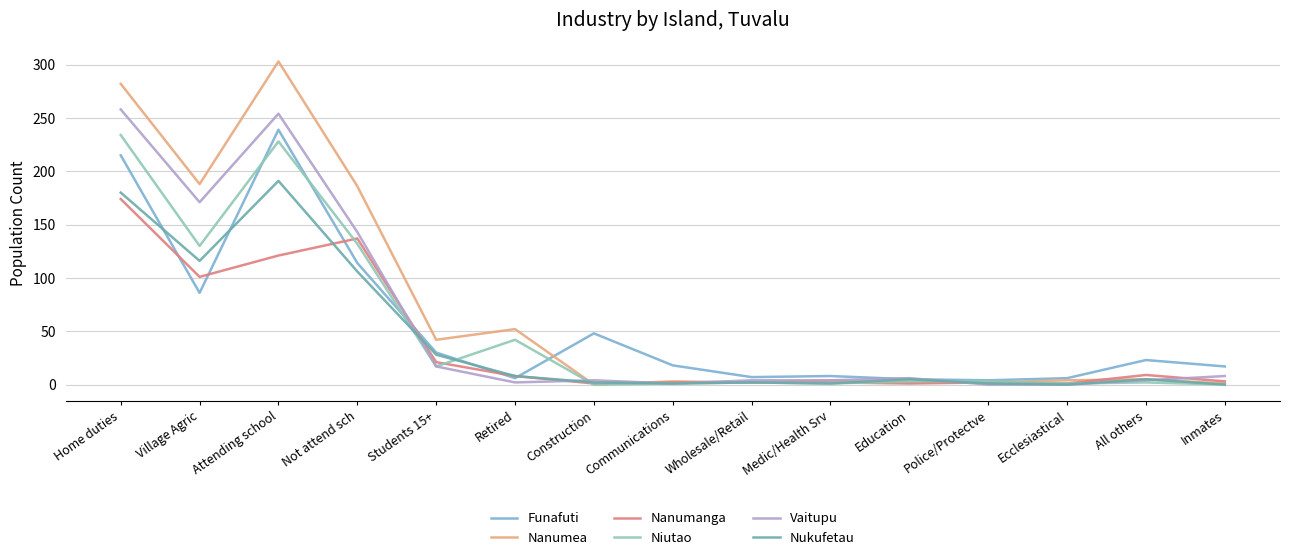

Is it true that Funafuti equals 114 at Not attend sch?

True